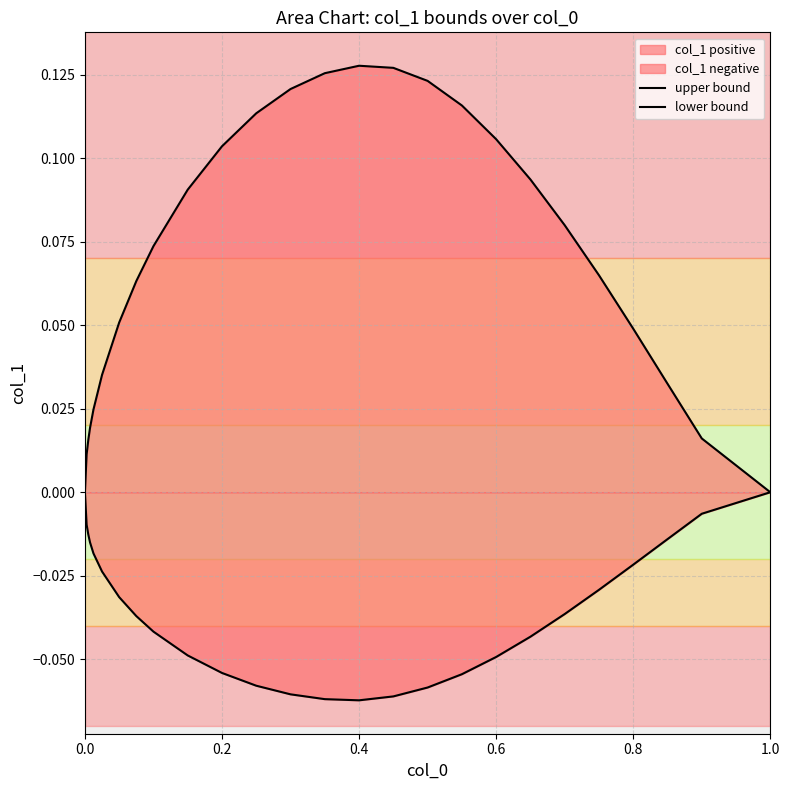

In upper bound, how many points are higher than both neighbors (excluding endpoints)?

1